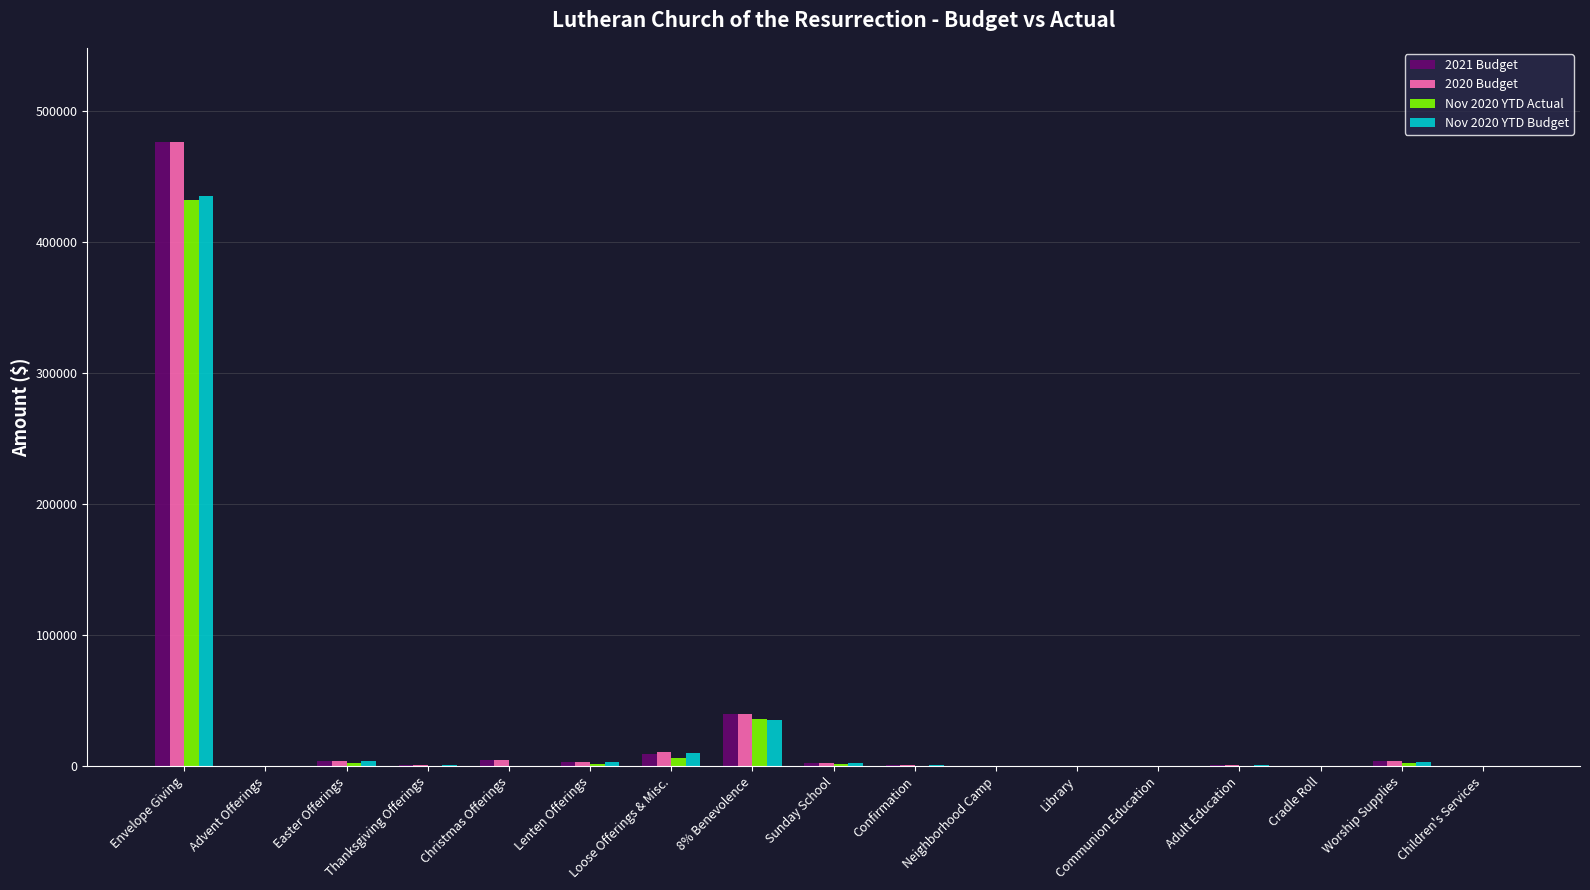

What is the sum of the 2020 Budget values at Advent Offerings and 8% Benevolence?

40040.0